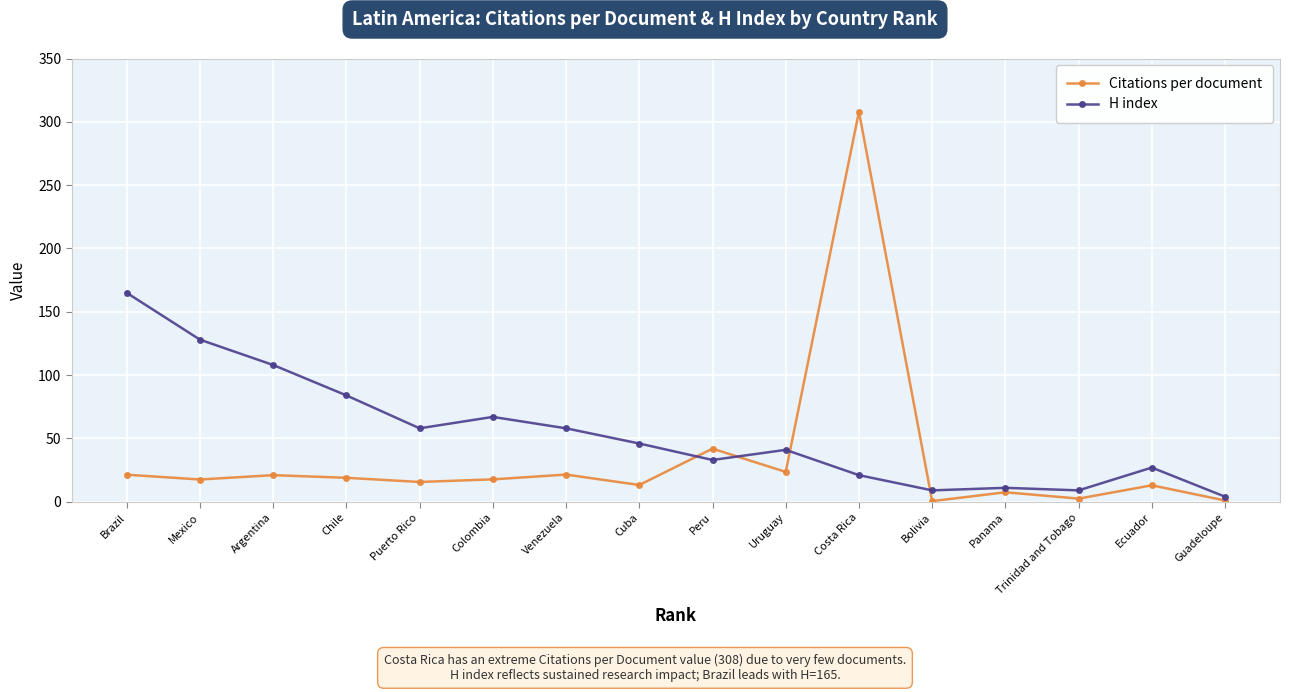

Which series has the largest total across all categories?

H index